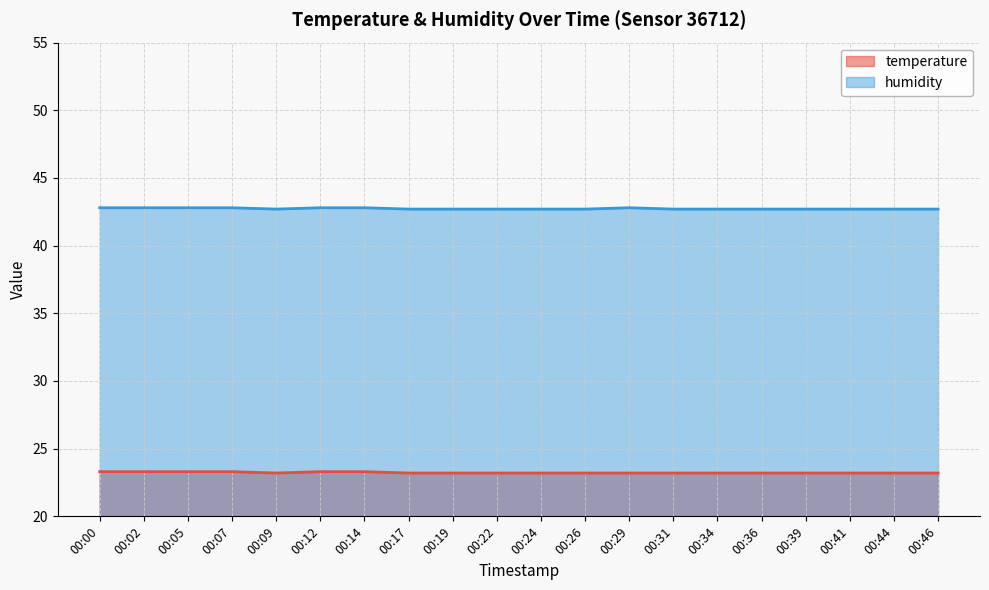

At which category does humidity reach its first local peak?

00:29